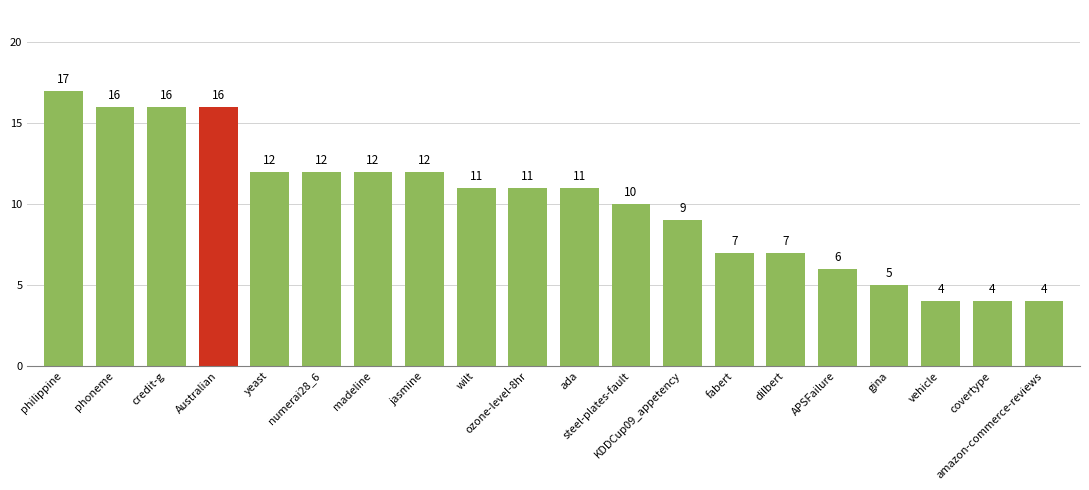

What is the change in value from madeline to amazon-commerce-reviews?

-8